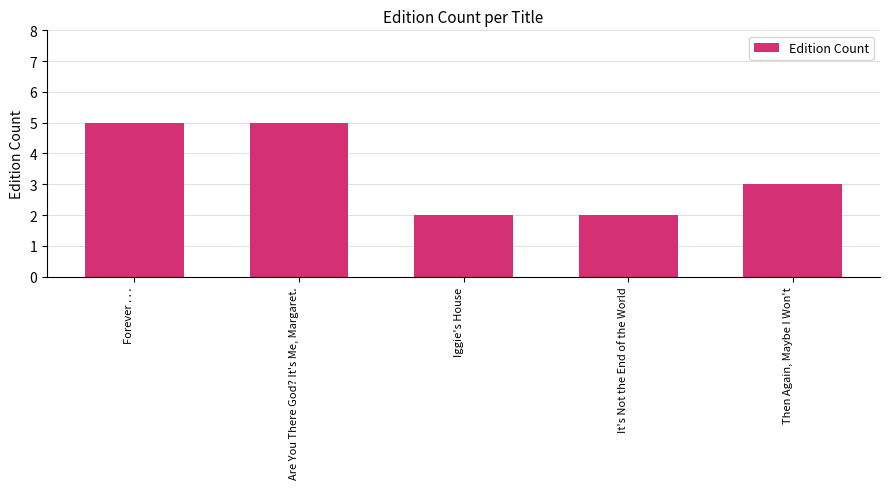

What is the value of the 2nd bar from the left?

5